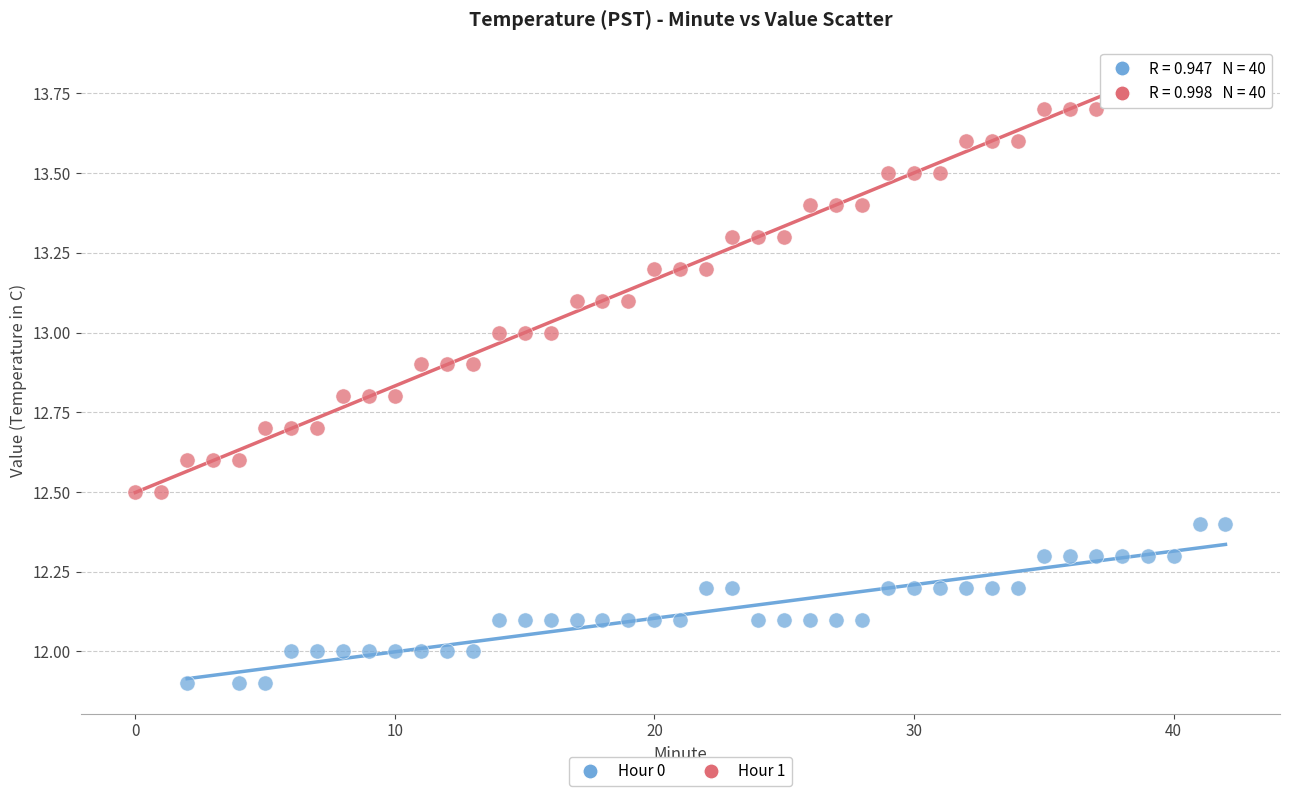

Which series contains the lowest Y value?

Hour 0